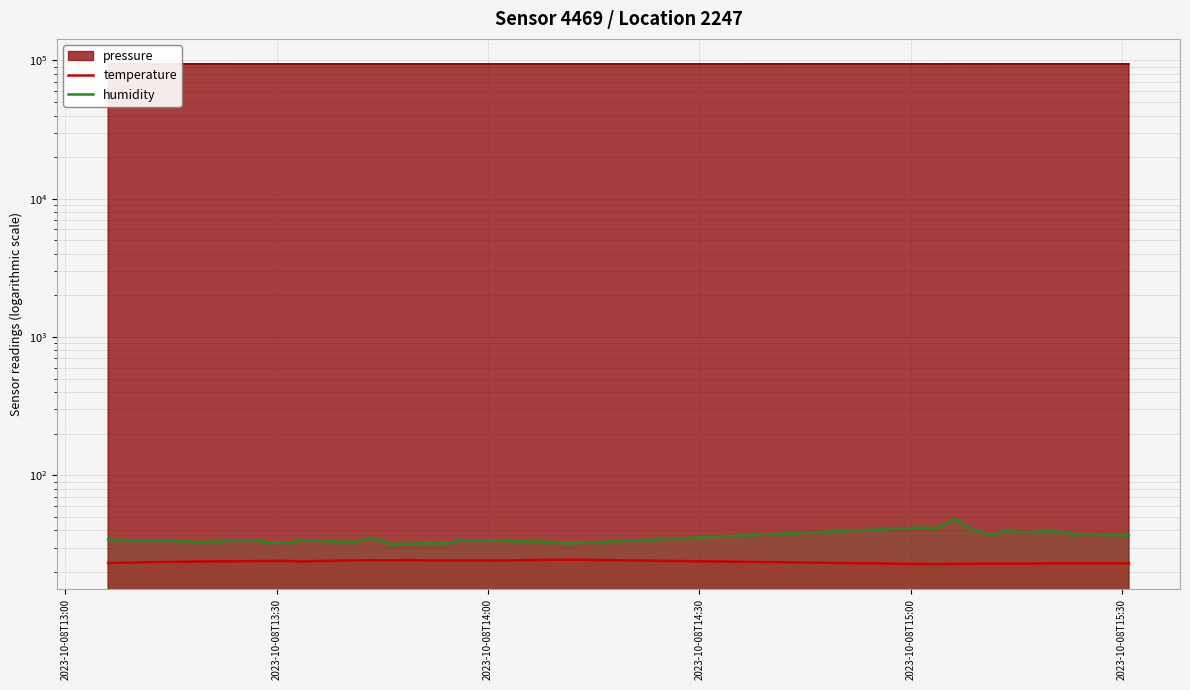

How many values in the humidity series are below 33?

9